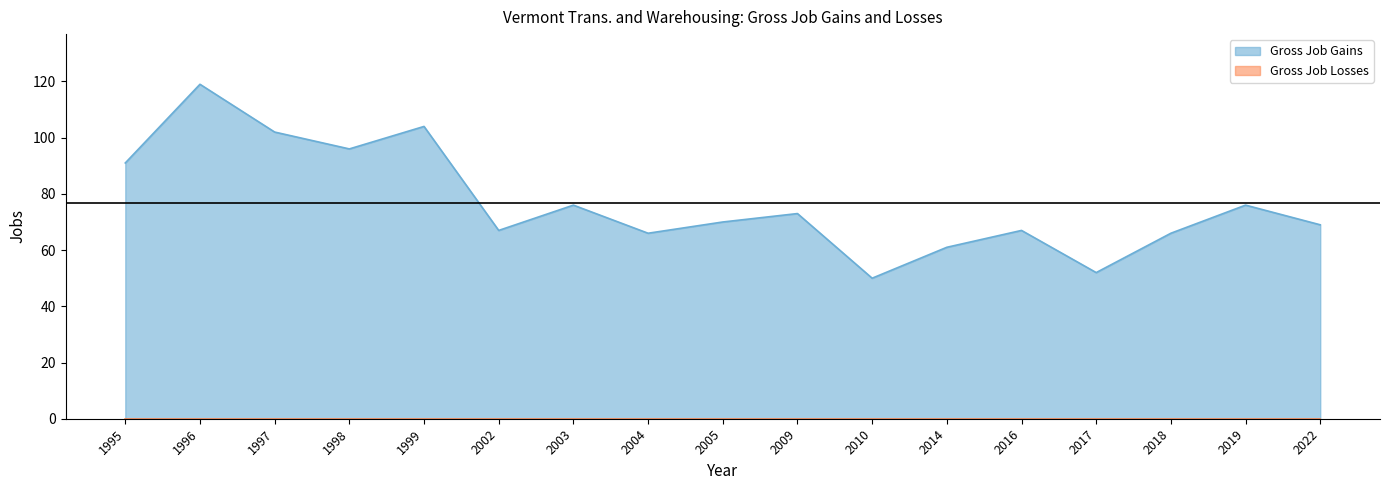

At which label is the value closest to 84?

1995